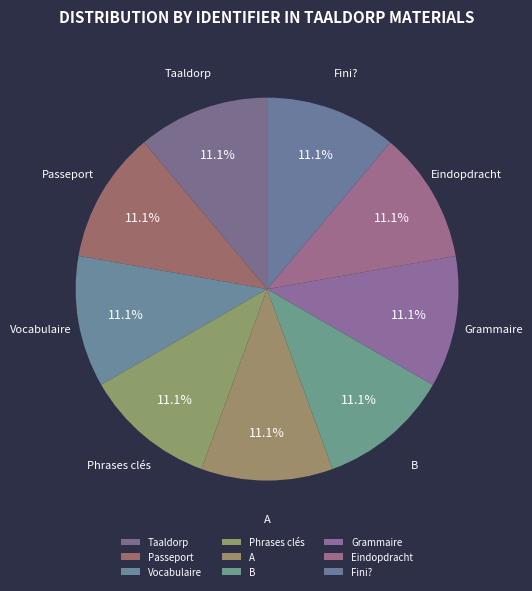

True or false: Passeport accounts for 11% of the total.

True